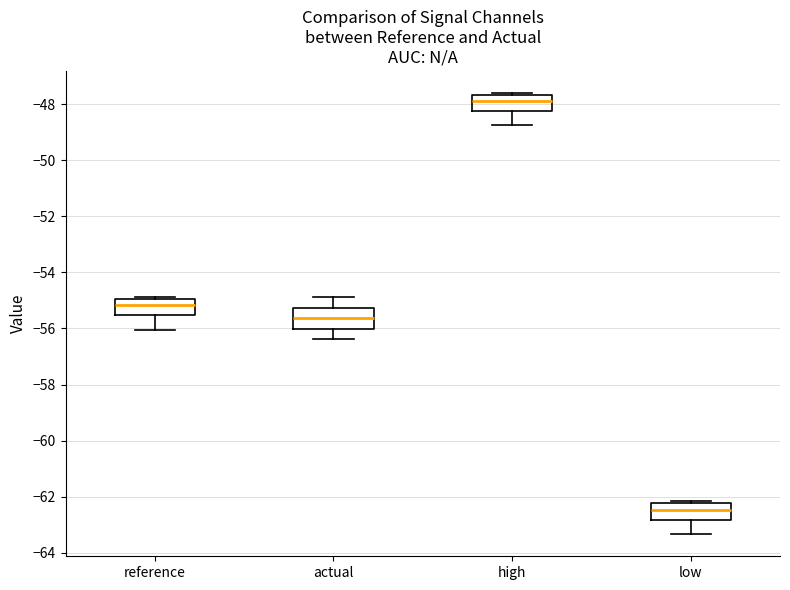

Where does the median line of the box for low sit on the y-axis? The values are not printed on the chart, so give them approximately, as read against the axis.

-62.4